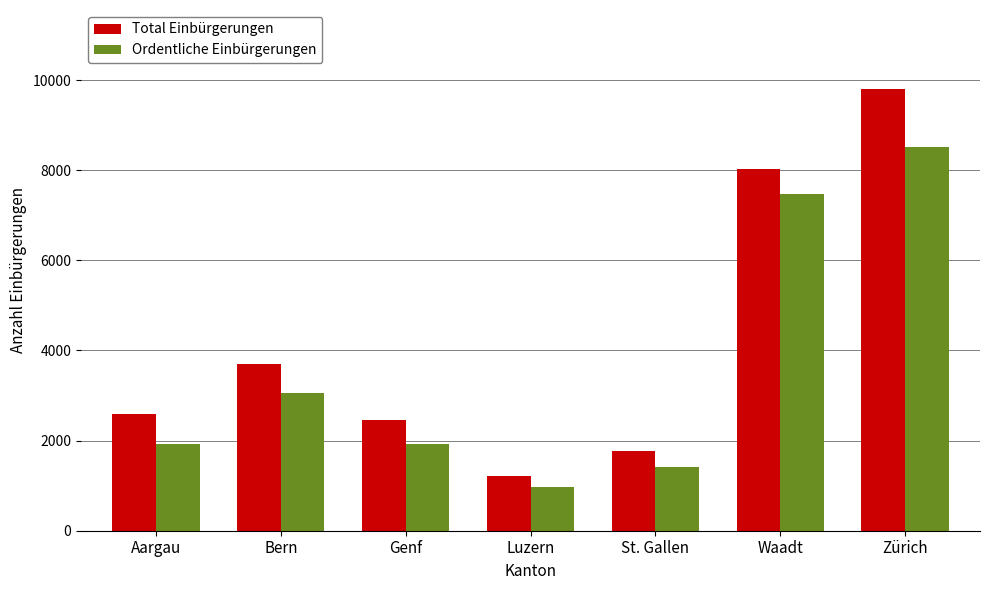

At which label is Ordentliche Einbürgerungen closest to 4743?

Bern